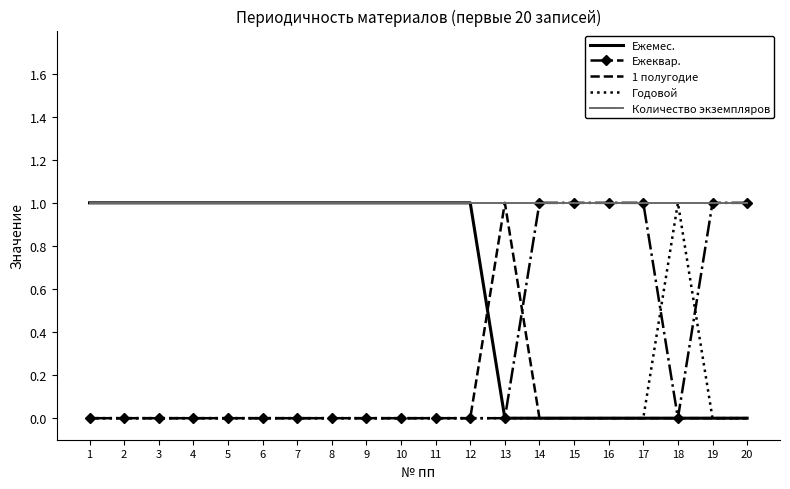

The 1 полугодие series shows 1 at 5. True or false?

False